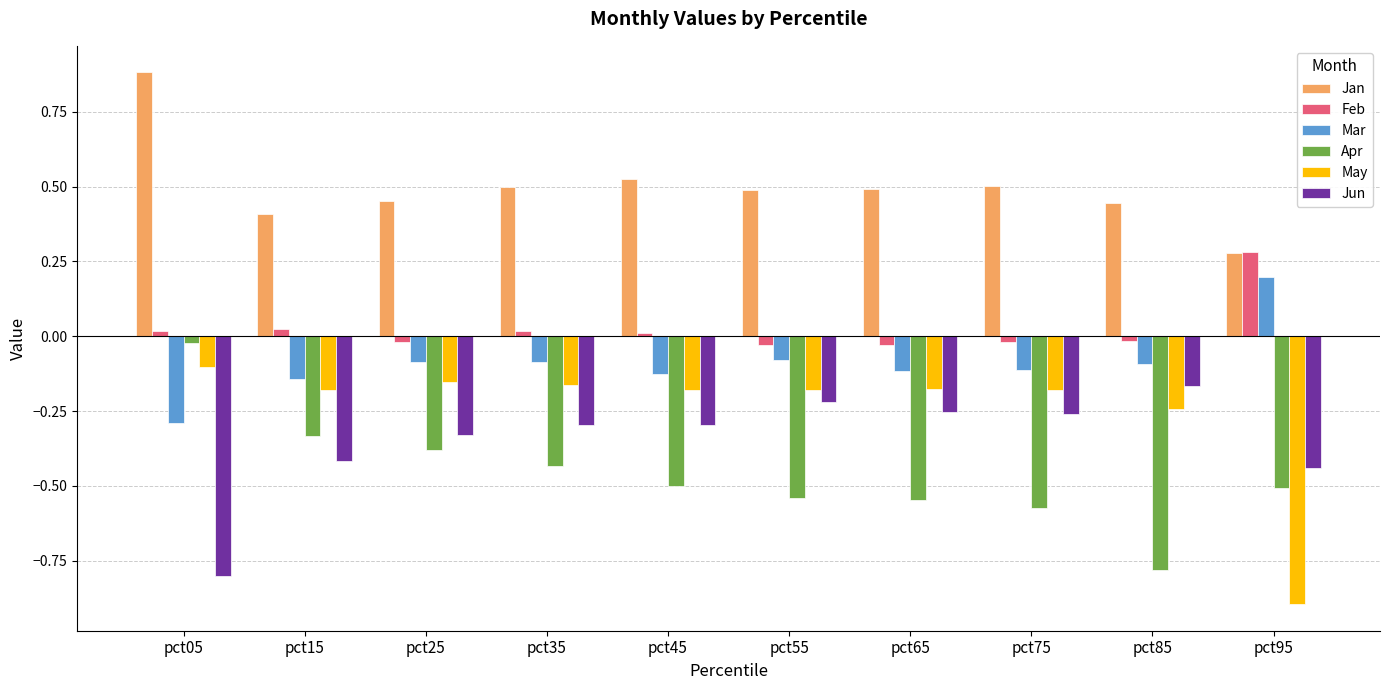

Does the chart contain any negative values?

Yes